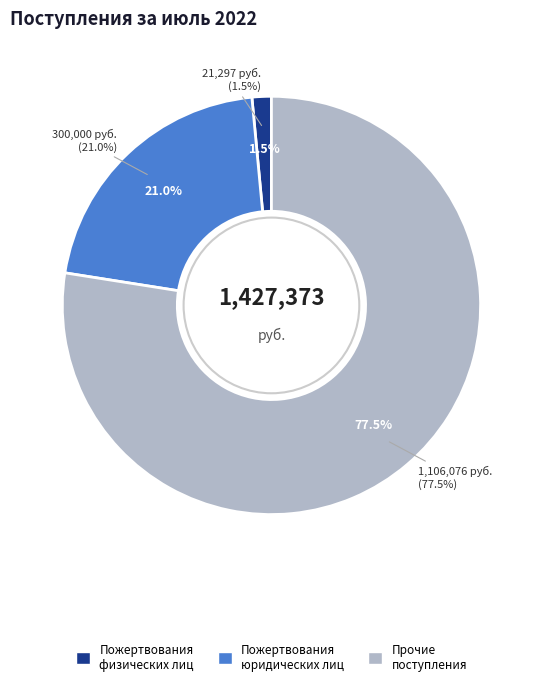

To the nearest percent, what is the difference between the largest and smallest slice percentages?

76%